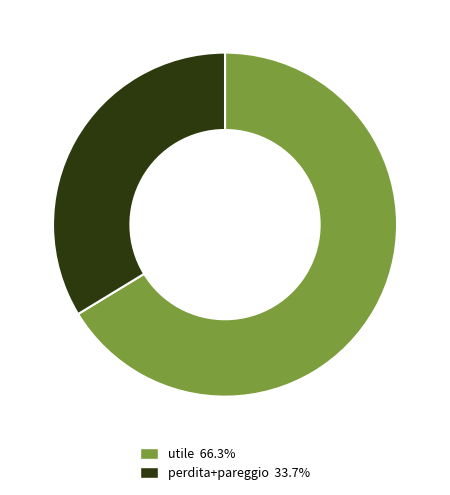

How many slices are in this pie chart?

2